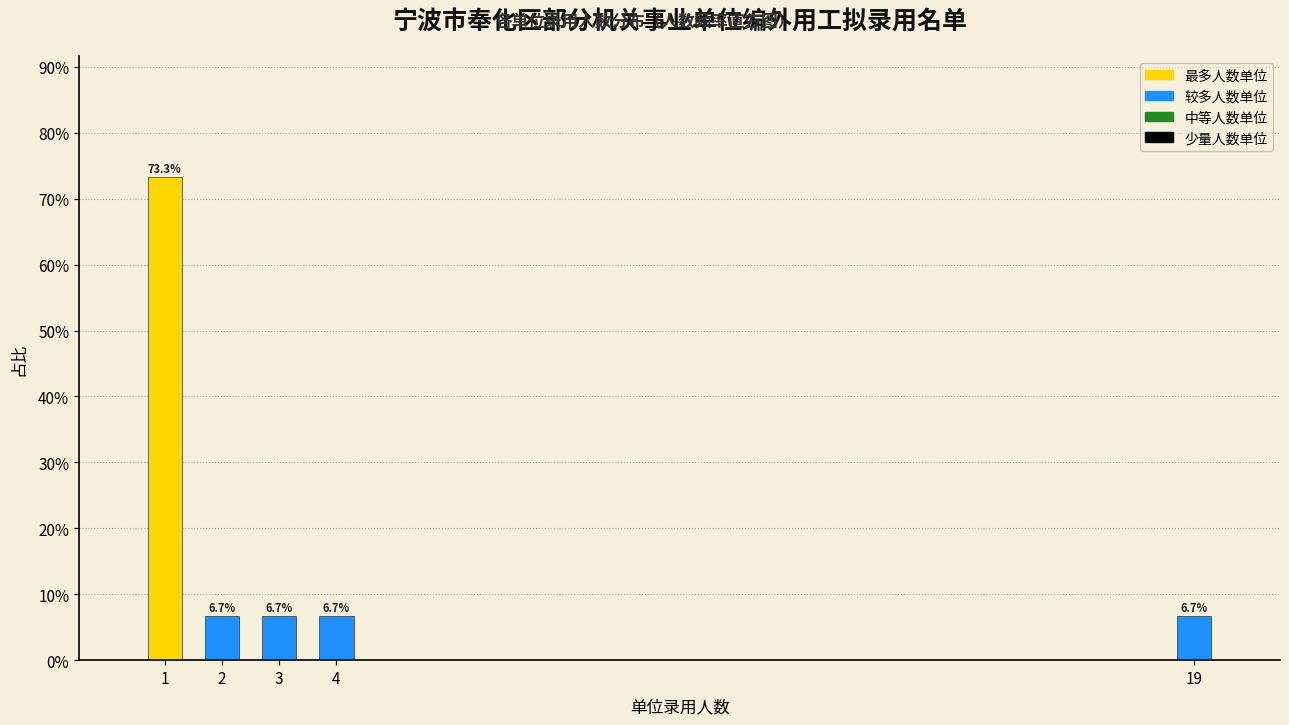

Reading left to right, transcribe all the data shown in this chart.

1=73.3	2=6.7	3=6.7	4=6.7	19=6.7